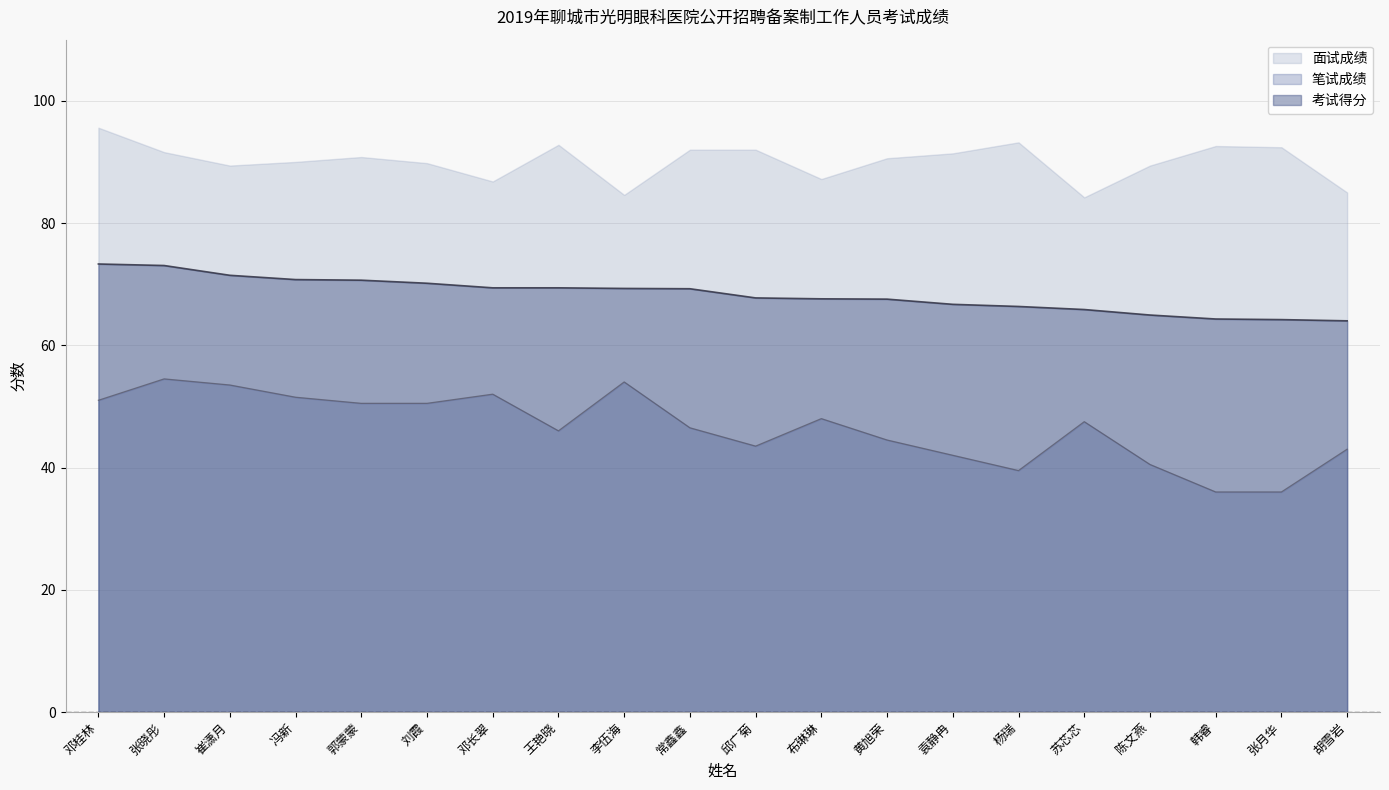

What is the sum of all 考试得分 values?

1366.0